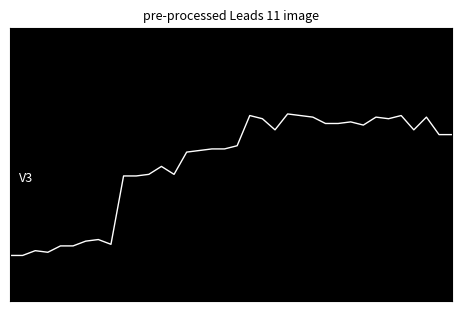

Does the chart display data point markers on the line(s)?

No